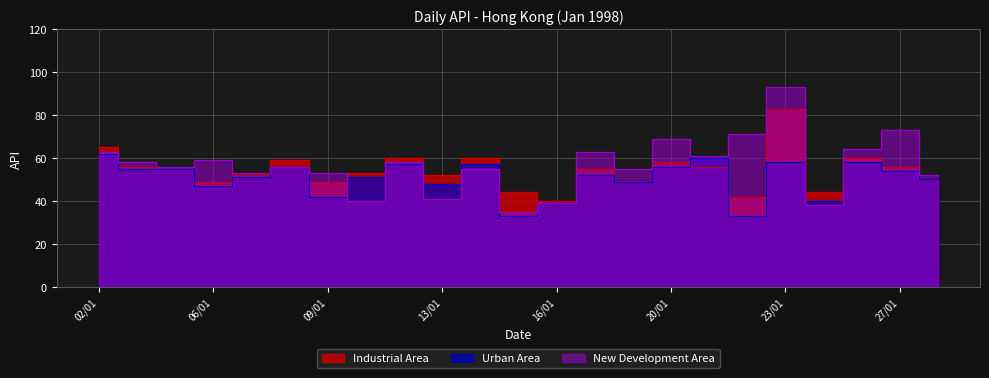

Rank the series by their maximum value, from lowest to highest.

Urban Area, Industrial Area, New Development Area